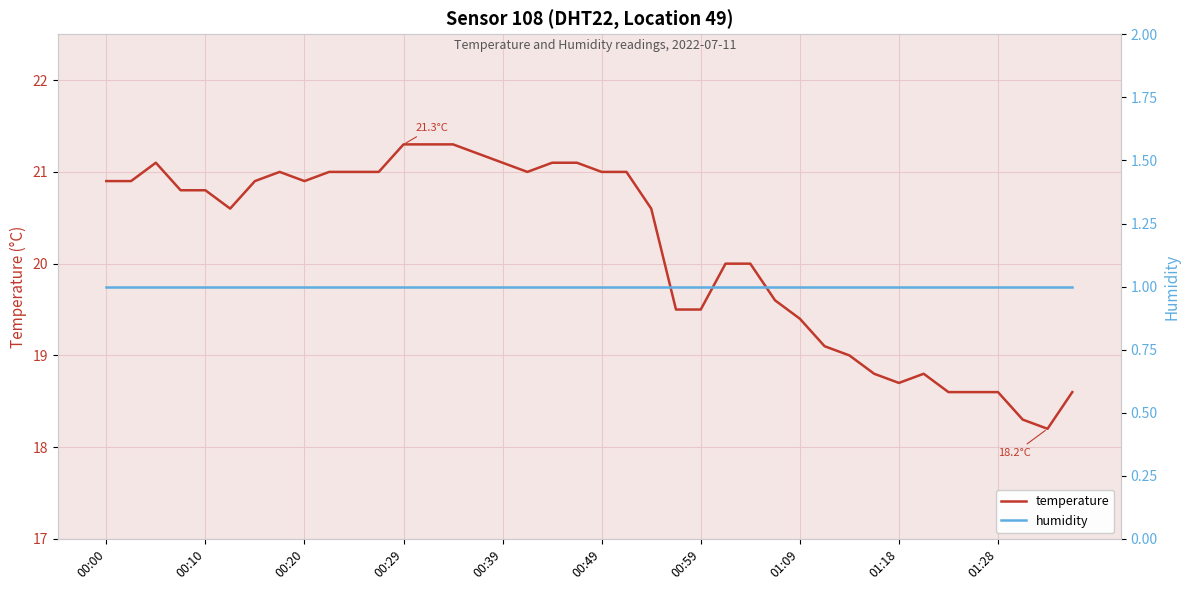

True or false: temperature has a value of 12.5 at 01:18.

False